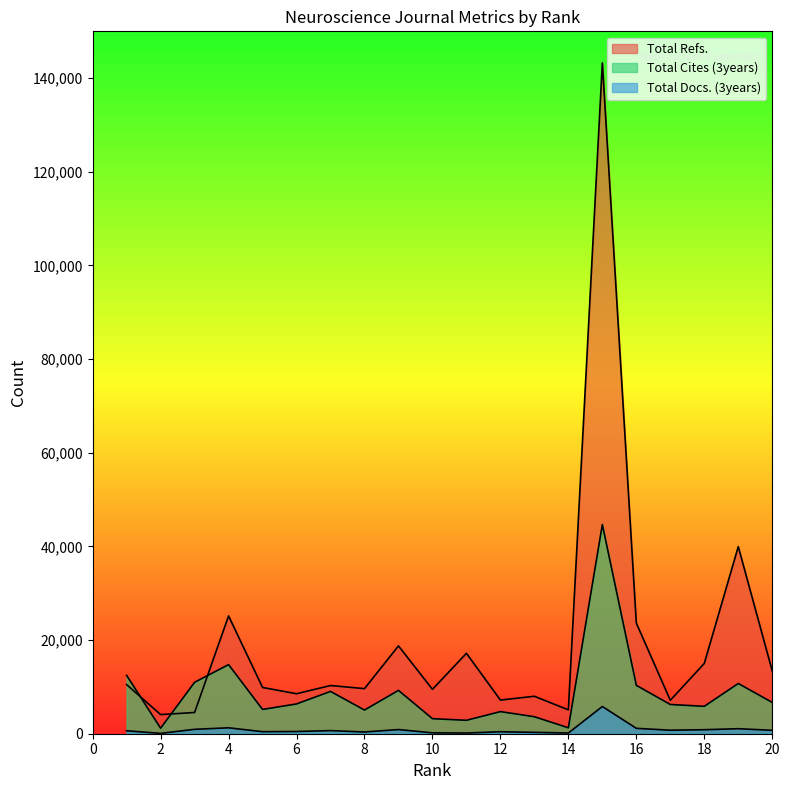

What is the value of the Total Refs. point at the 3rd from the left?

4532